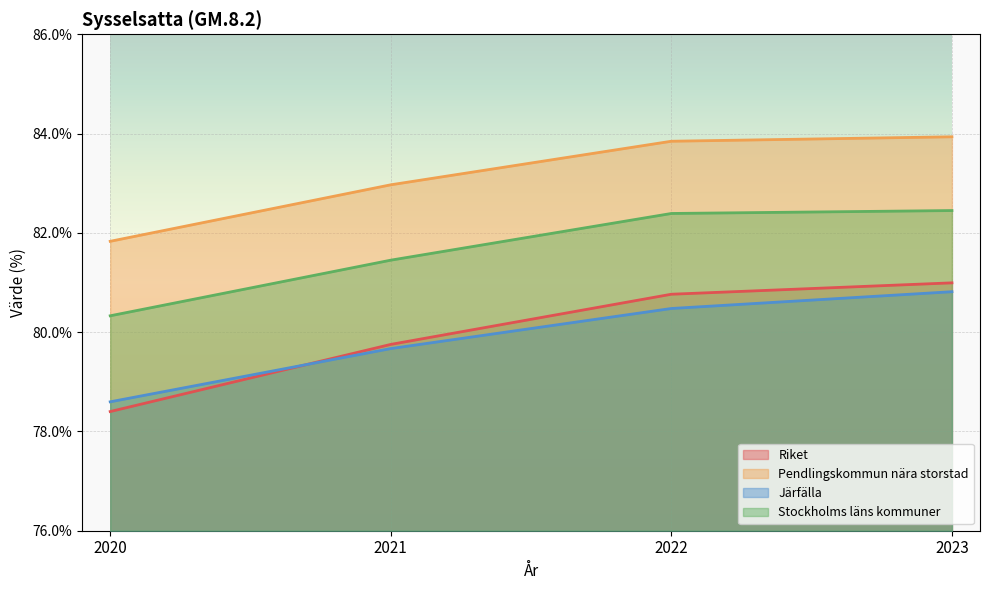

Reading left to right, what are all the values shown in this chart?

Riket: 78.4	79.8	80.8	81.0
Pendlingskommun nära storstad: 81.8	83.0	83.8	83.9
Järfälla: 78.6	79.7	80.5	80.8
Stockholms läns kommuner: 80.3	81.5	82.4	82.4